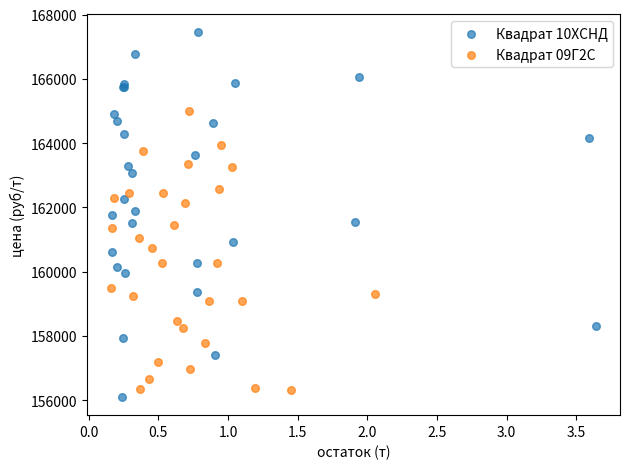

Which series has the widest spread of Y values?

Квадрат 10ХСНД